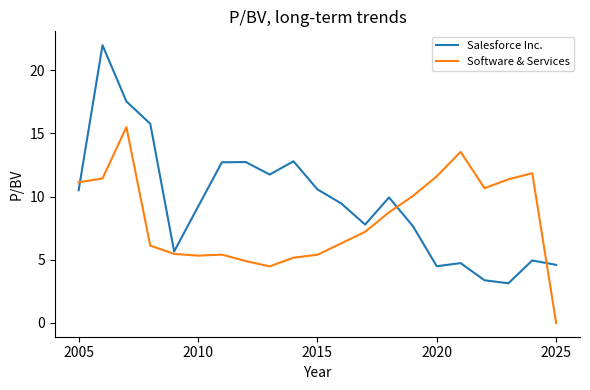

Which series has the widest spread of values?

Salesforce Inc.